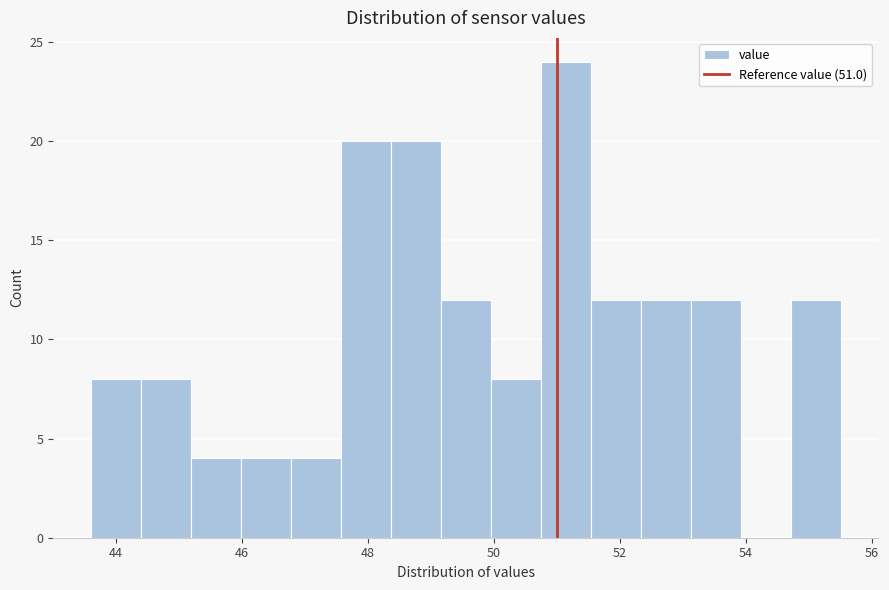

Read against the x-axis, roughly where is the centre of the tallest bar?

51.2